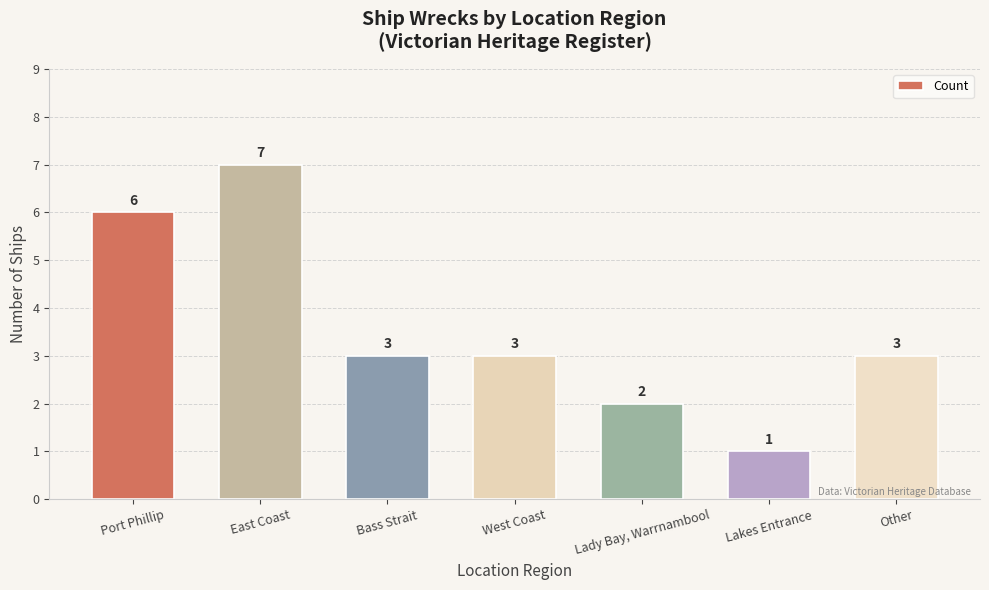

What is the difference between the values at Port Phillip and East Coast?

1